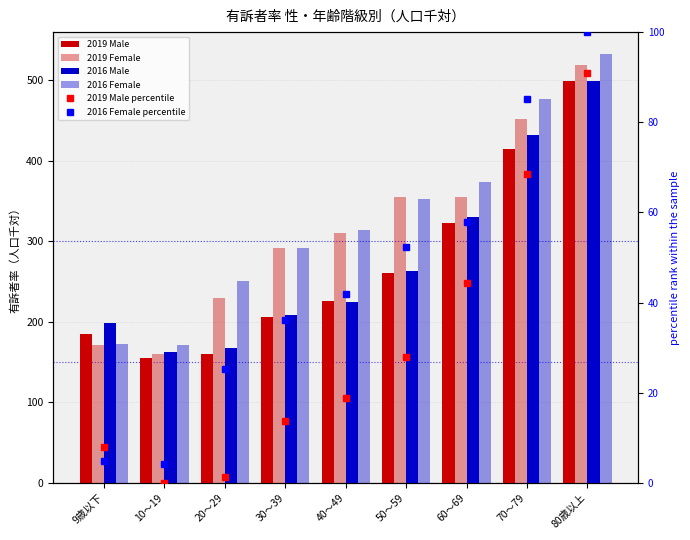

What position from the right is 80歳以上?

1